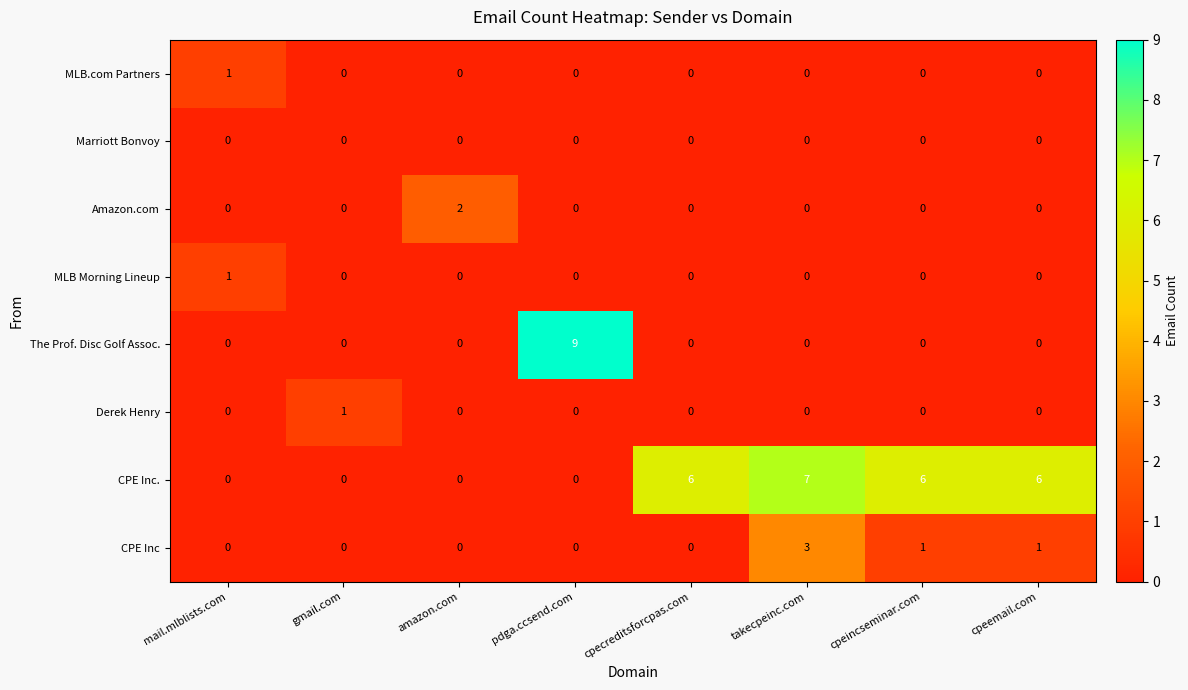

The value of MLB.com Partners at cpecreditsforcpas.com is -1. True or false?

False